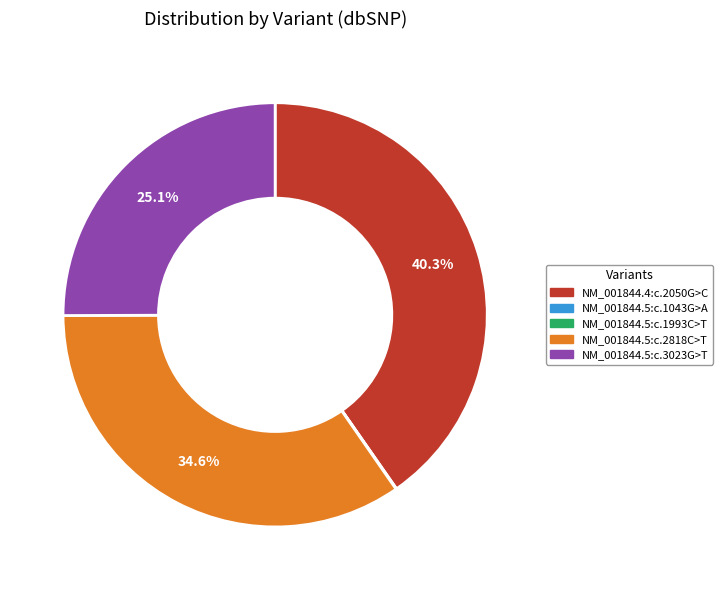

Between NM_001844.5:c.2818C>T and NM_001844.5:c.3023G>T, which is larger?

NM_001844.5:c.2818C>T